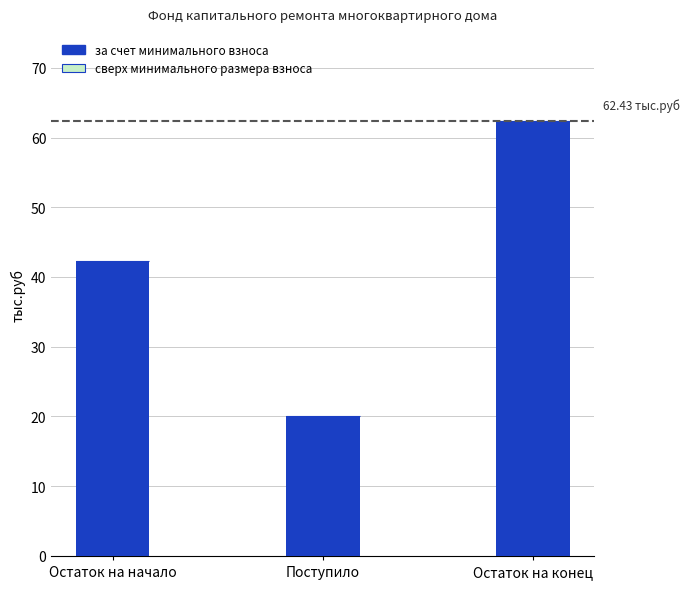

Between Остаток на конец and Остаток на начало, which is larger?

Остаток на конец